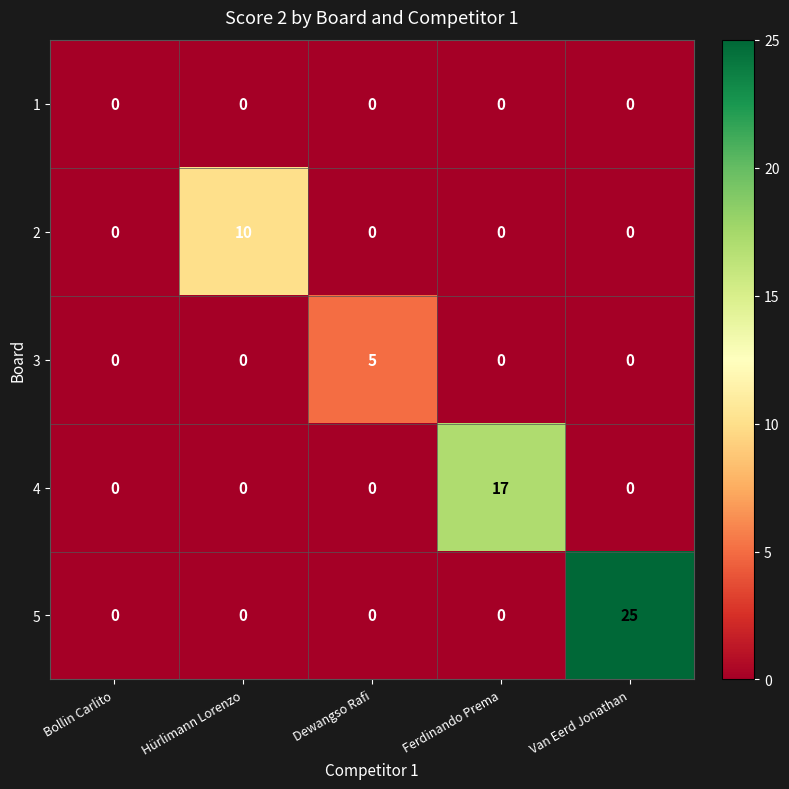

Which series has the largest total across all categories?

5